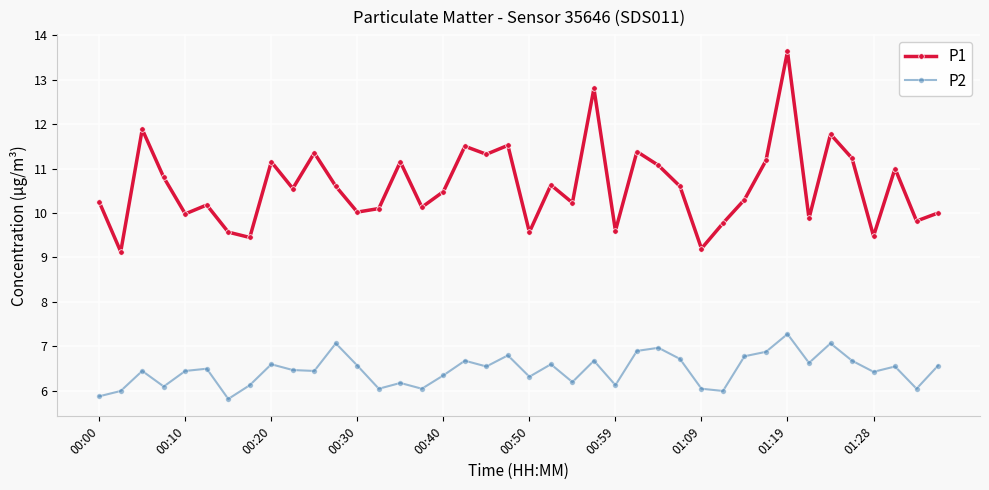

In P1, how many points are higher than both neighbors (excluding endpoints)?

13